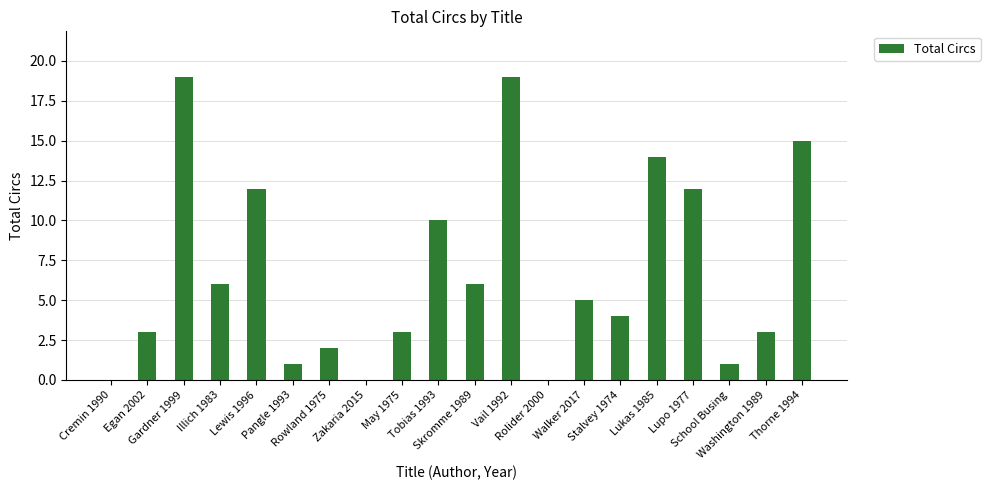

Count the number of data series in this chart.

1